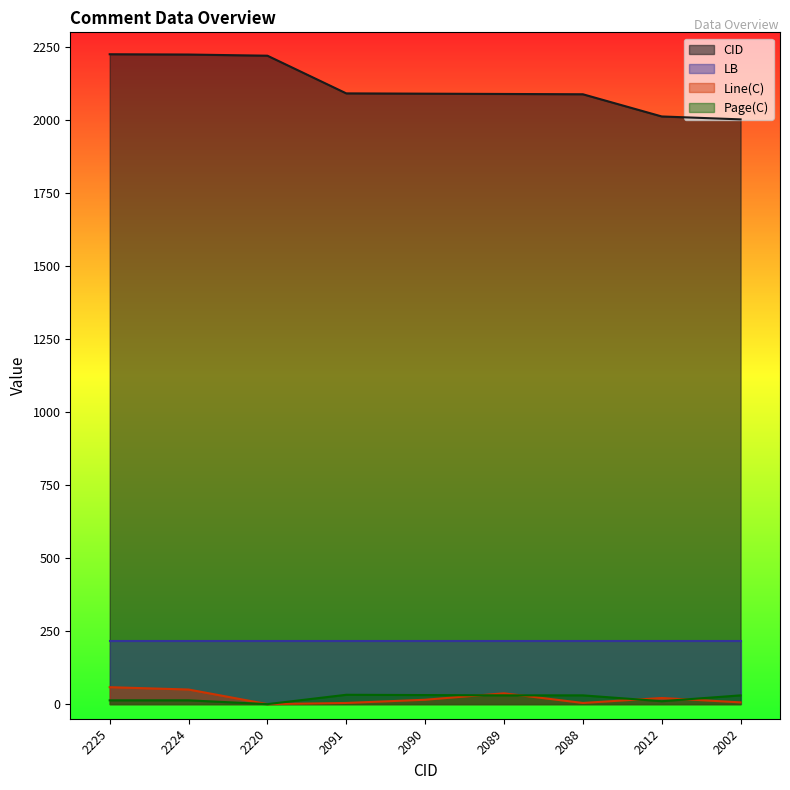

Which has a higher value, 2225 or 2091?

2225